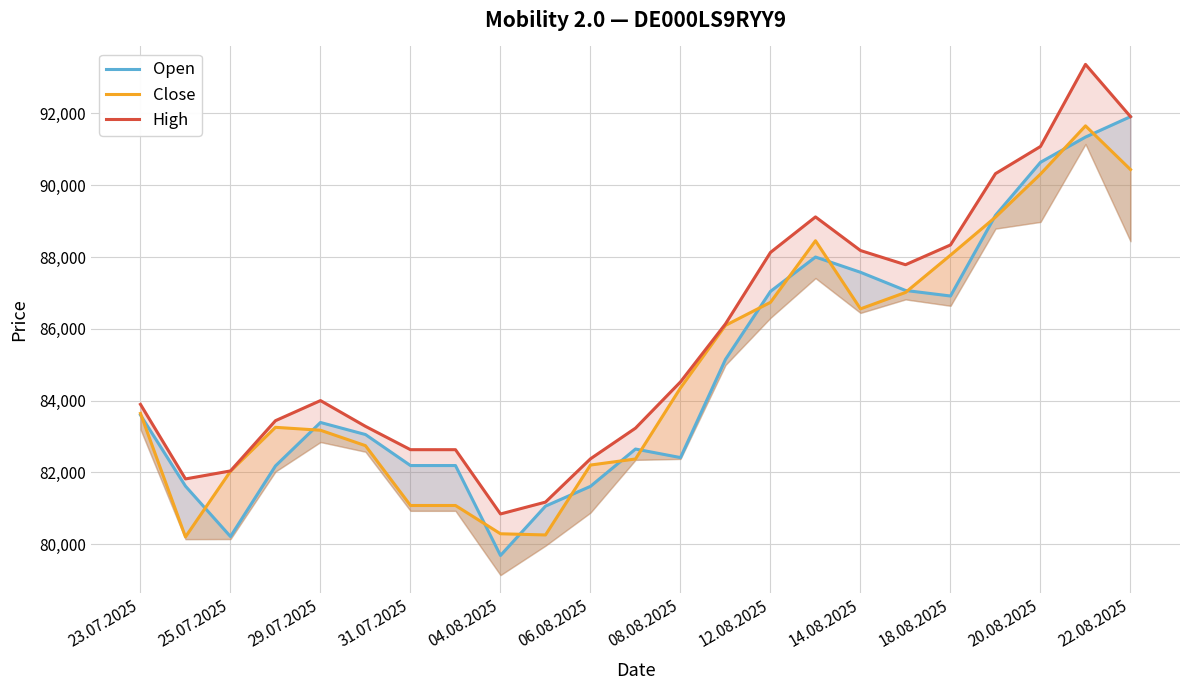

Where is High nearest to the value 87103?

17